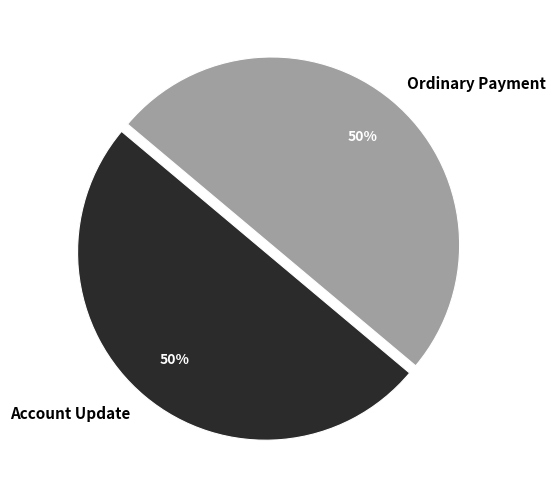

What percentage is the Ordinary Payment slice, to the nearest percent?

50%